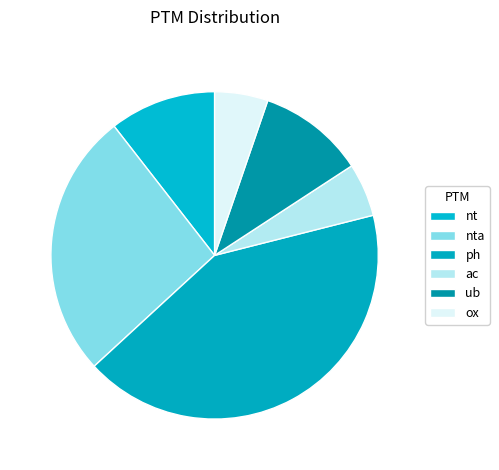

How many slices are in this pie chart?

6